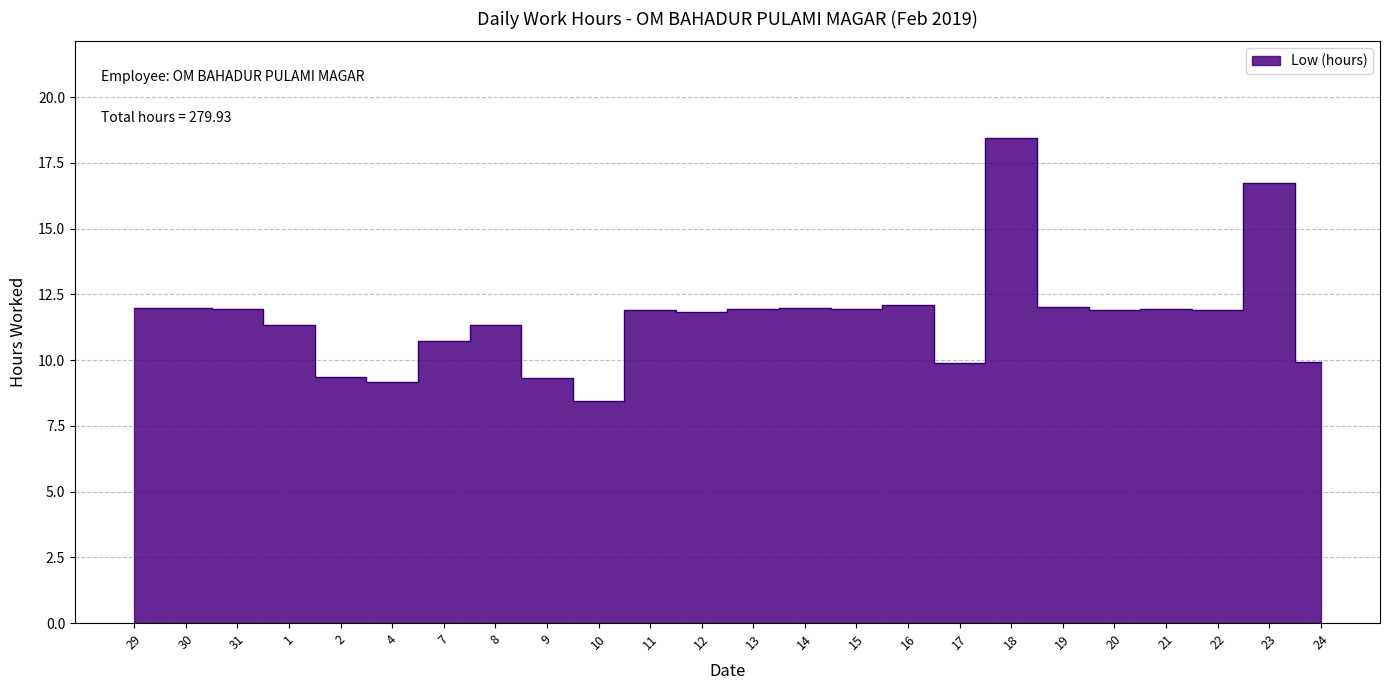

How many points are higher than both their immediate neighbors (excluding endpoints)?

7